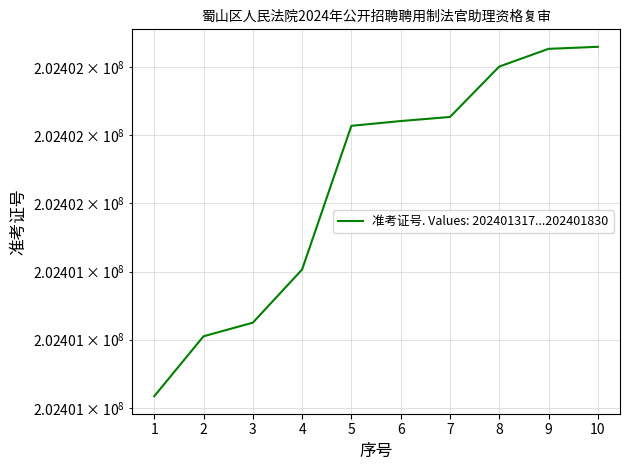

What is the change in value from 3 to 5?

+289